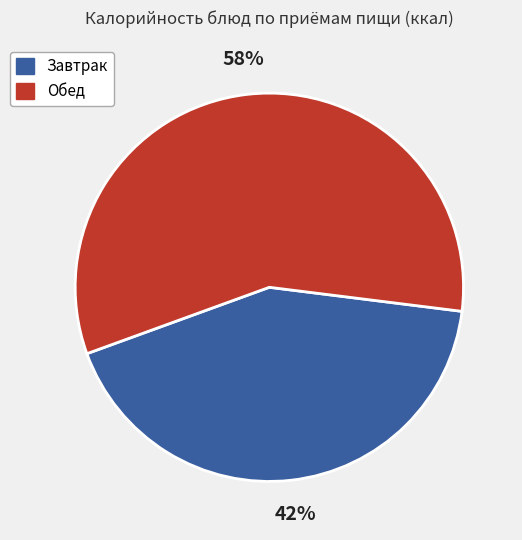

Is there a majority slice in this chart?

Yes